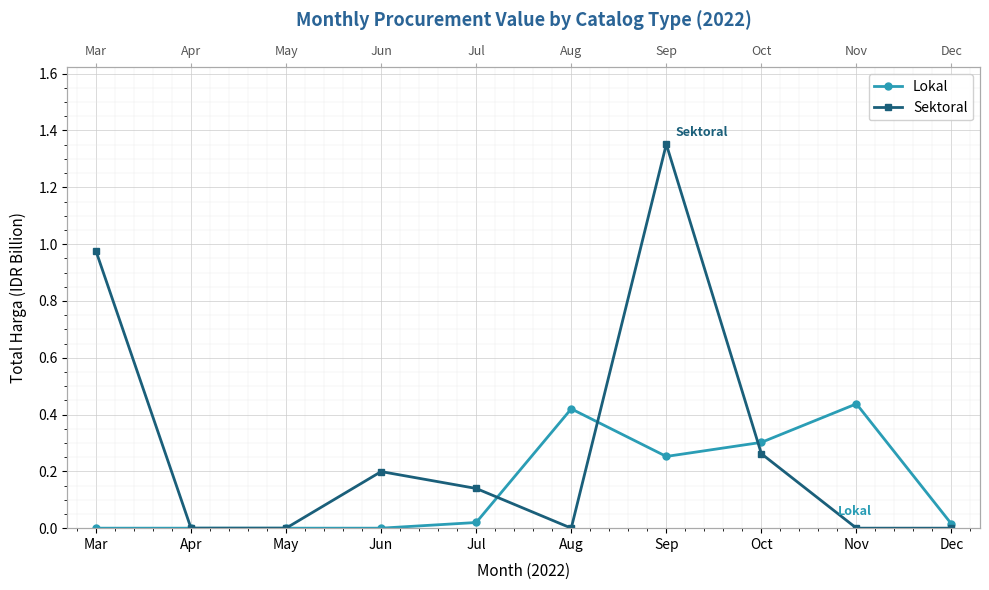

How many values in the Lokal series exceed 0?

6